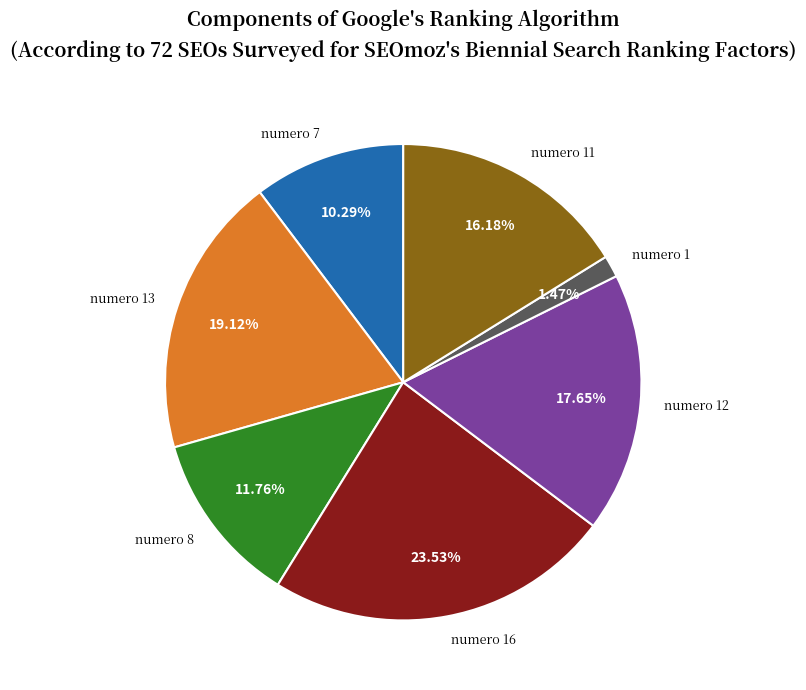

To the nearest percent, what is the average slice percentage?

14%